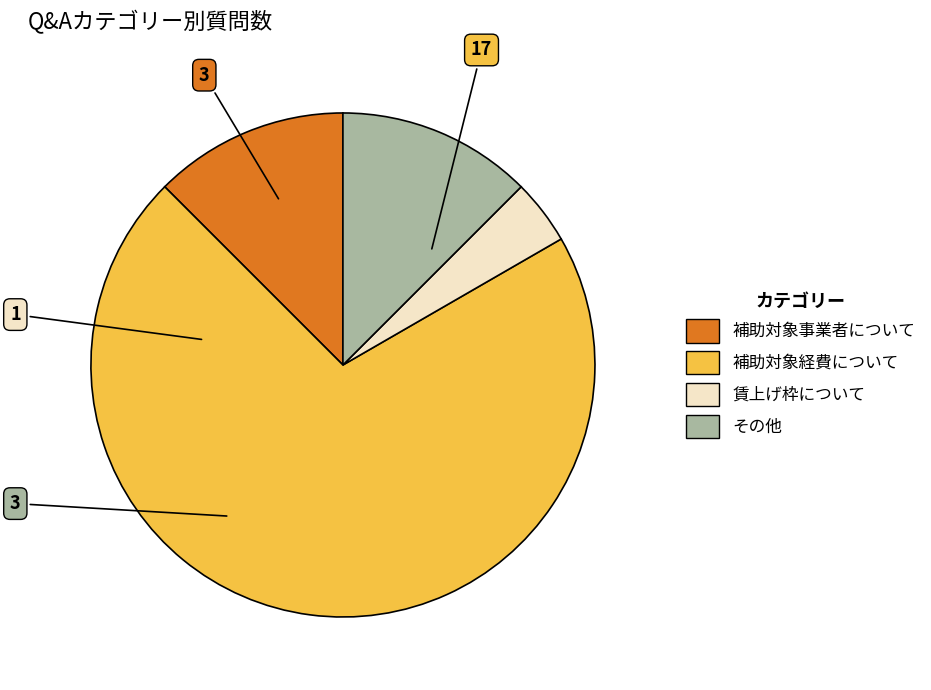

Which has a higher value, その他 or 補助対象経費について?

補助対象経費について